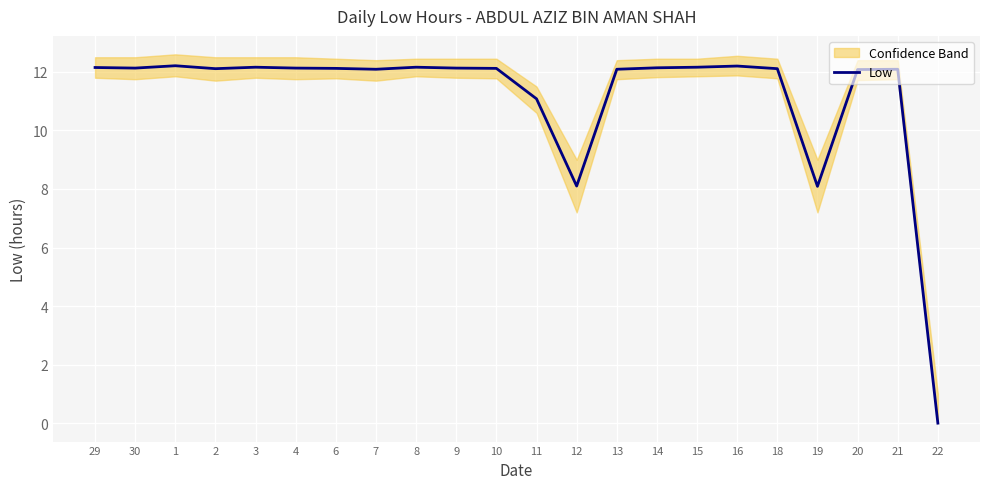

How many positive values are there?

21